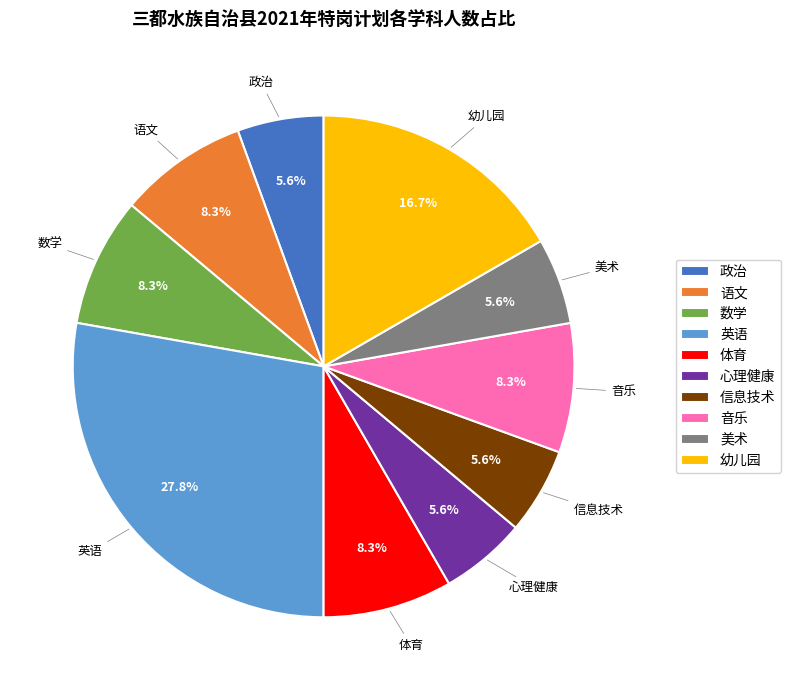

Is the sum of 政治 and 英语 greater than half?

No